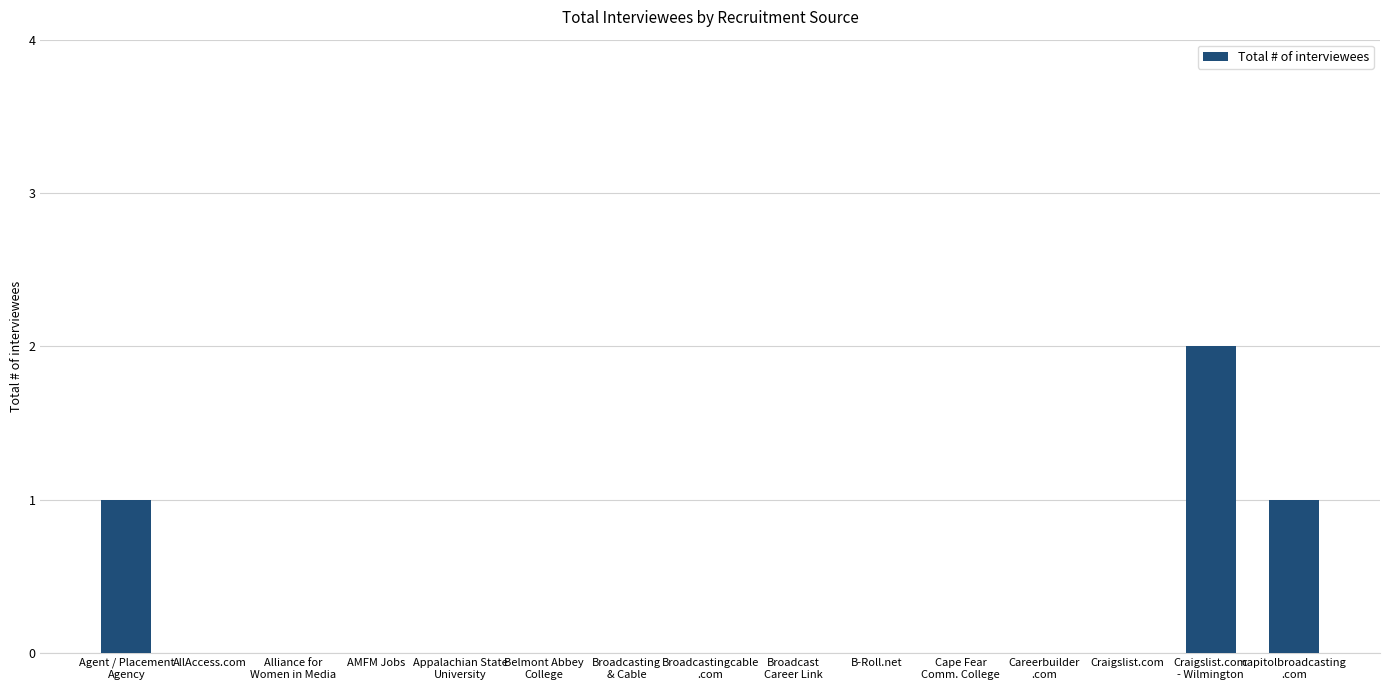

Which label corresponds to the largest value in the chart?

Craigslist.com
- Wilmington